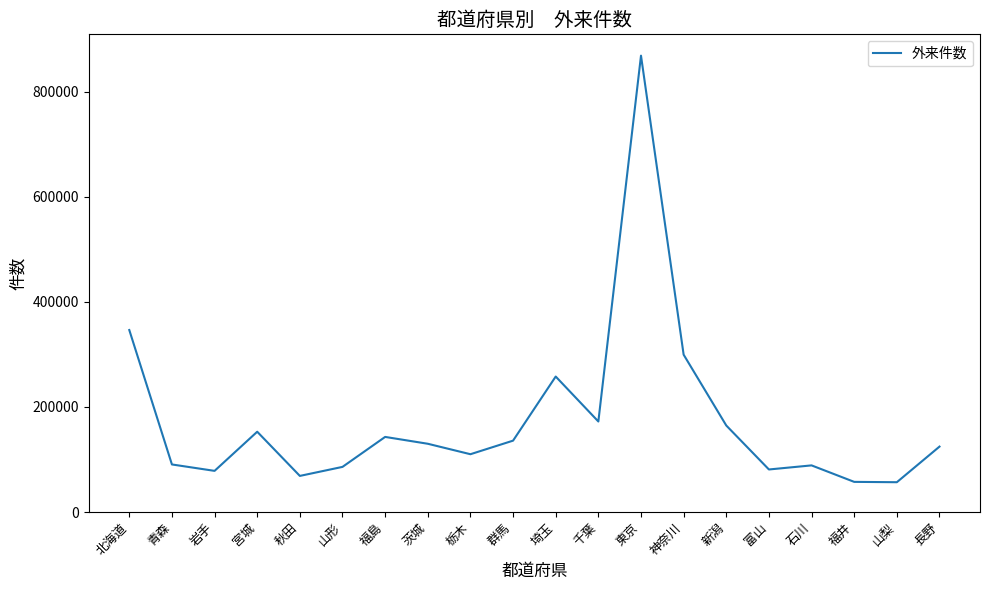

What is the difference between the values at 新潟 and 山梨?

107887